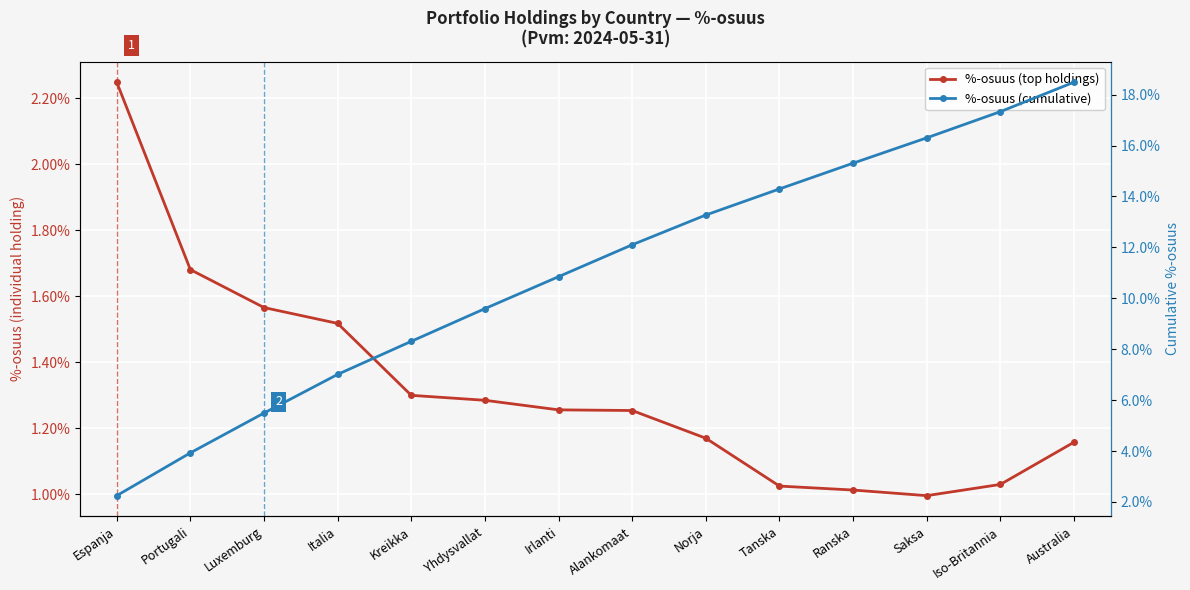

Reading right to left, transcribe all the data shown in this chart.

%-osuus (top holdings): Australia=1.2	Iso-Britannia=1.0	Saksa=1.0	Ranska=1.0	Tanska=1.0	Norja=1.2	Alankomaat=1.3	Irlanti=1.3	Yhdysvallat=1.3	Kreikka=1.3	Italia=1.5	Luxemburg=1.6	Portugali=1.7	Espanja=2.2
%-osuus (cumulative): Australia=18.5	Iso-Britannia=17.3	Saksa=16.3	Ranska=15.3	Tanska=14.3	Norja=13.3	Alankomaat=12.1	Irlanti=10.8	Yhdysvallat=9.6	Kreikka=8.3	Italia=7.0	Luxemburg=5.5	Portugali=3.9	Espanja=2.2